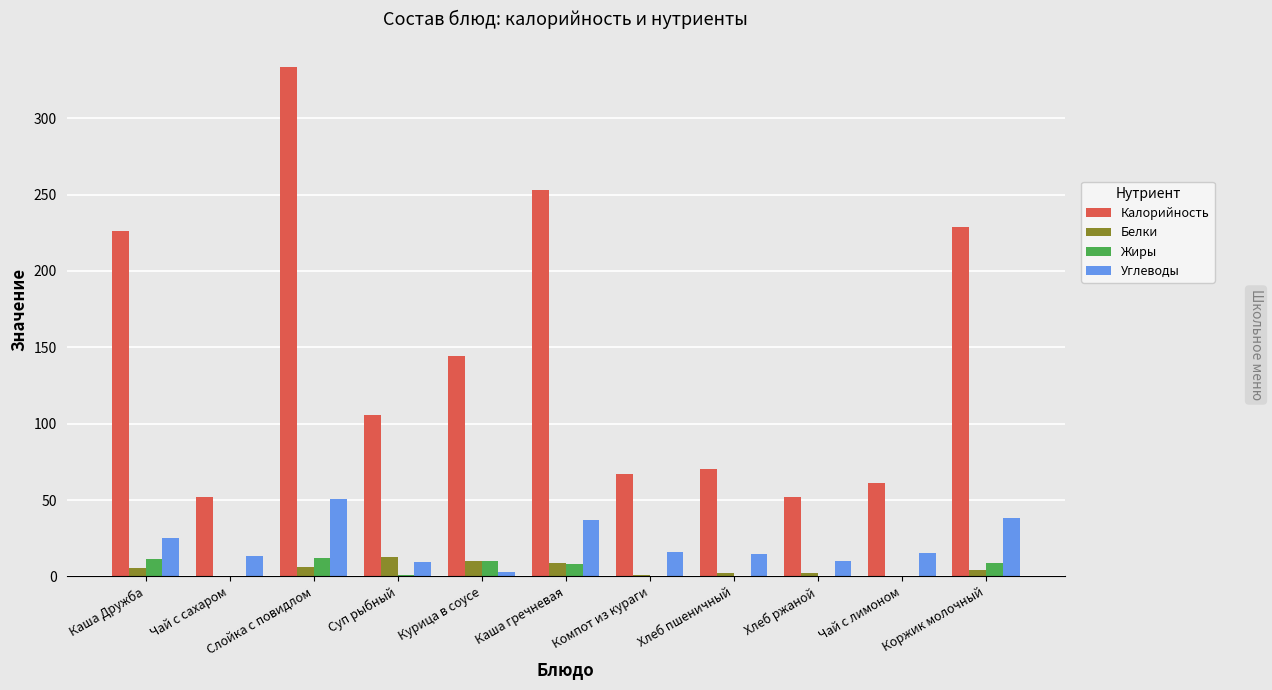

At which label does Белки first exceed 3?

Каша Дружба